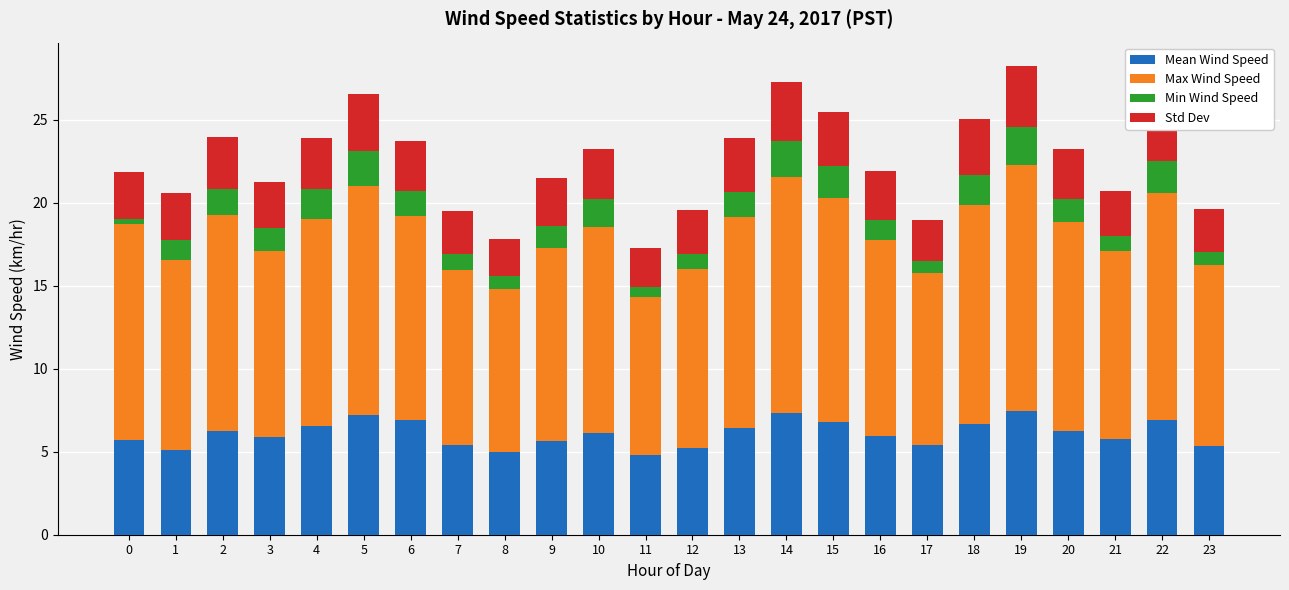

What is the total value across all series at 16?

21.9